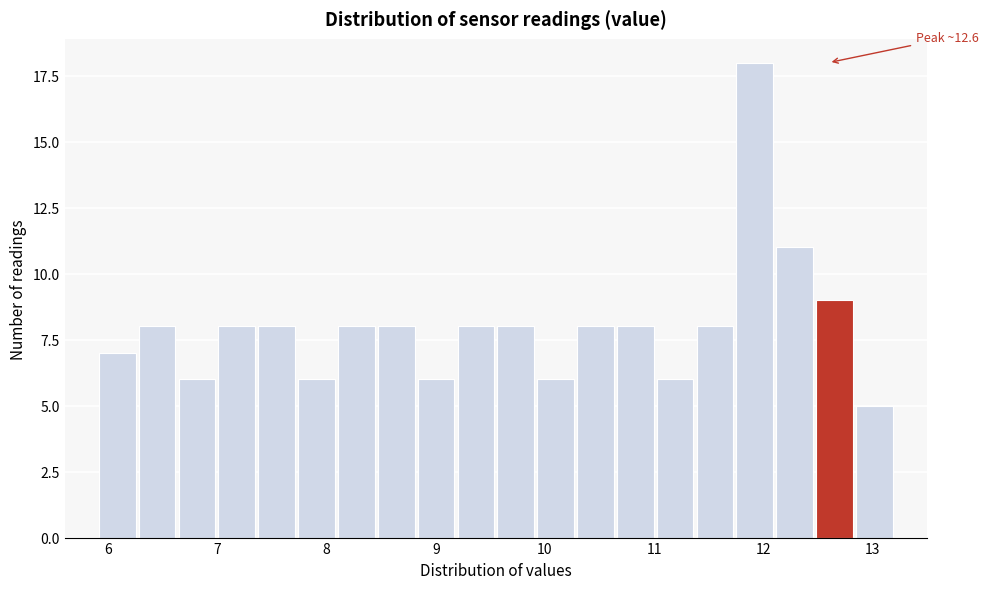

Read against the x-axis, roughly where is the centre of the tallest bar?

11.9